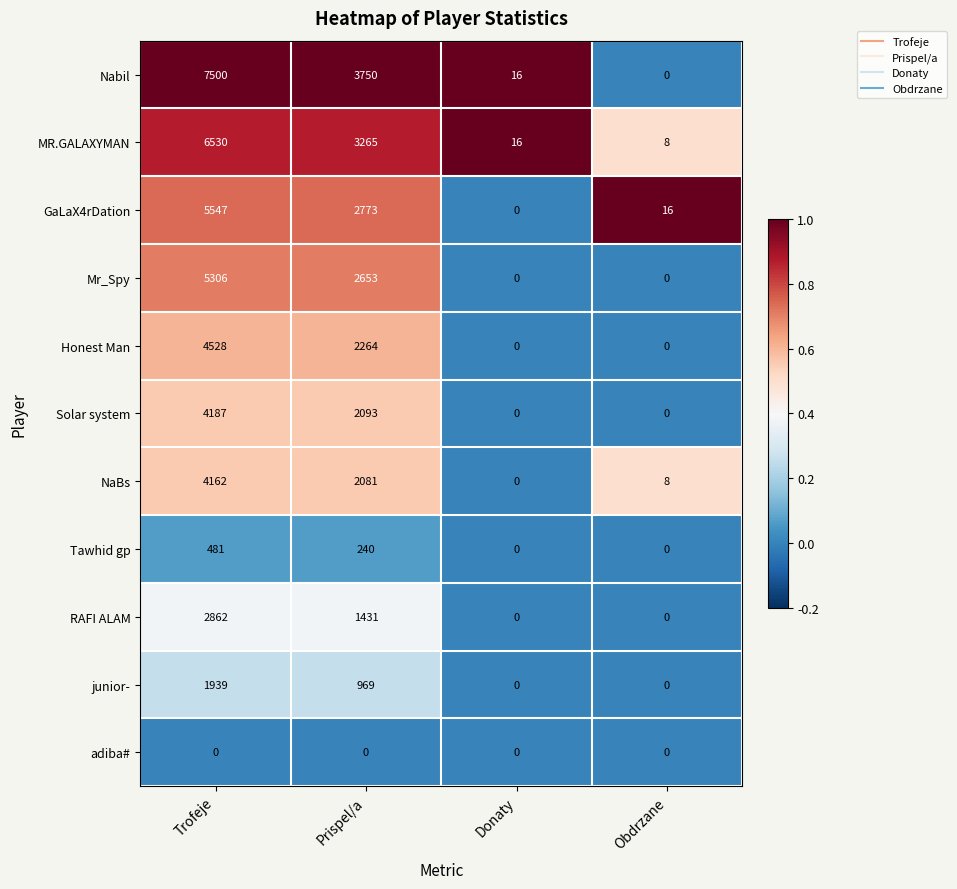

At which category is the sum across all series the highest?

Trofeje